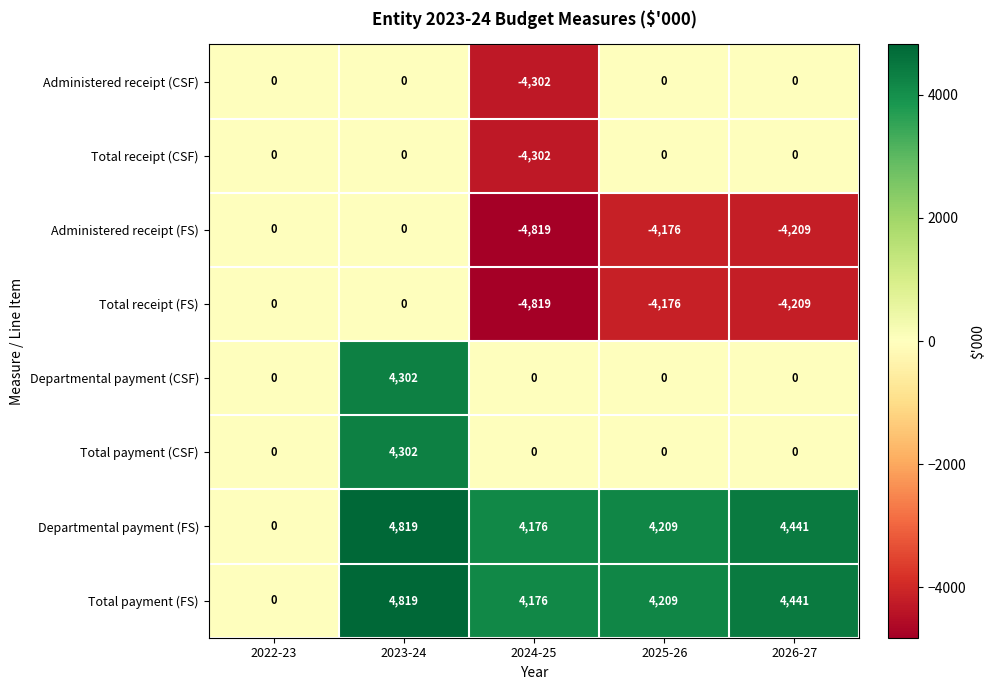

True or false: Departmental payment (CSF) has a value of 0 at 2024-25.

True